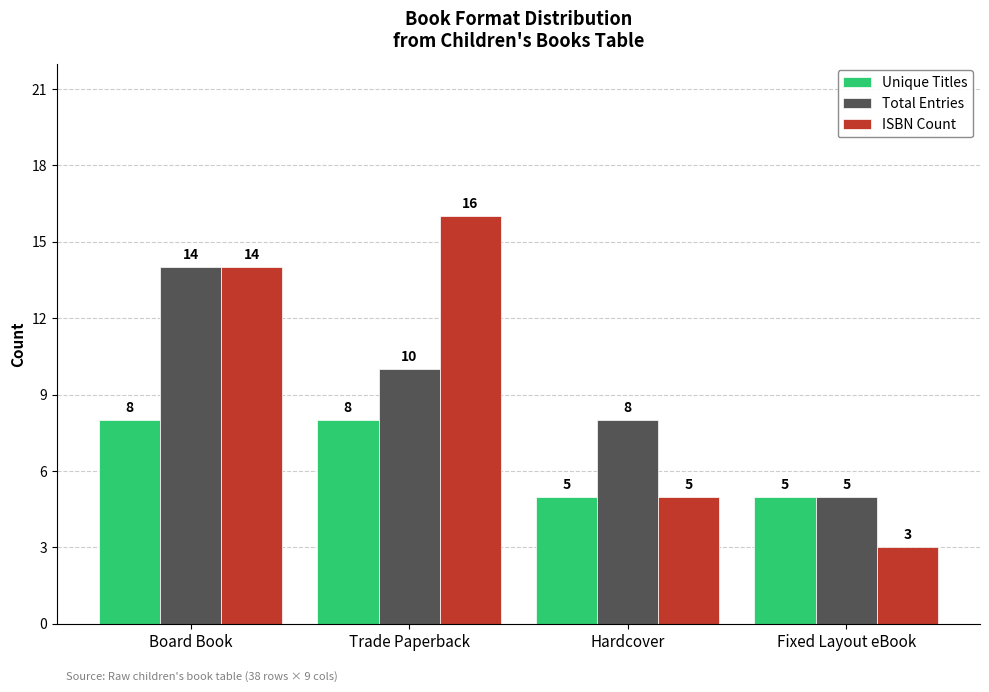

Which series has the largest total across all categories?

ISBN Count